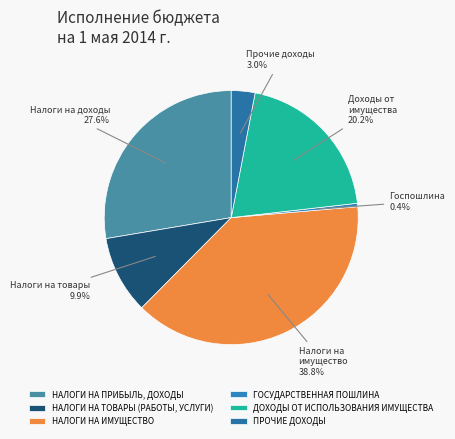

What is the ratio of the value at ДОХОДЫ ОТ ИСПОЛЬЗОВАНИЯ ИМУЩЕСТВА to the value at ПРОЧИЕ ДОХОДЫ?

6.7